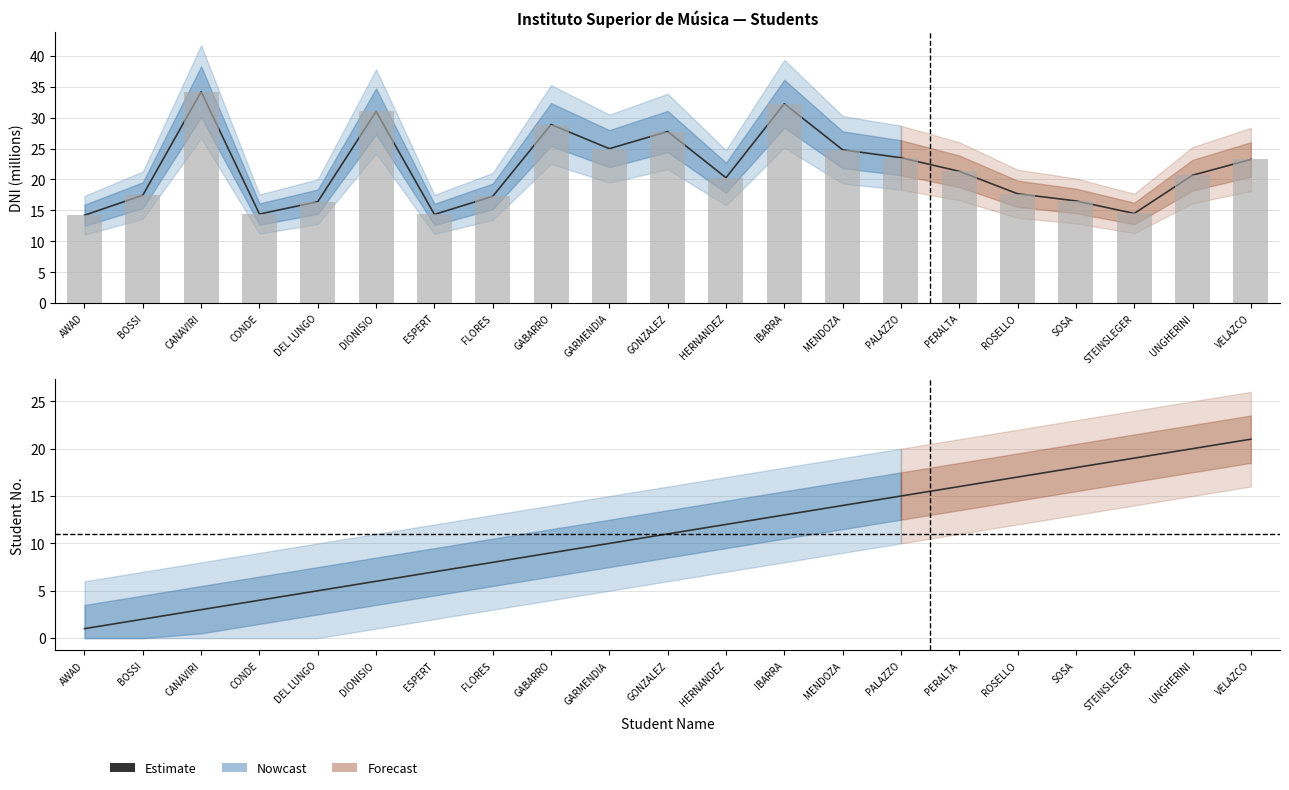

Does the chart contain stacked bars?

No